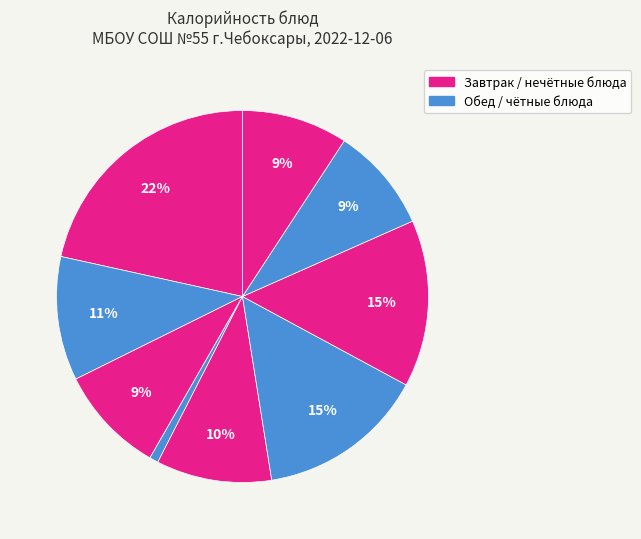

Count the number of slices in the pie.

9